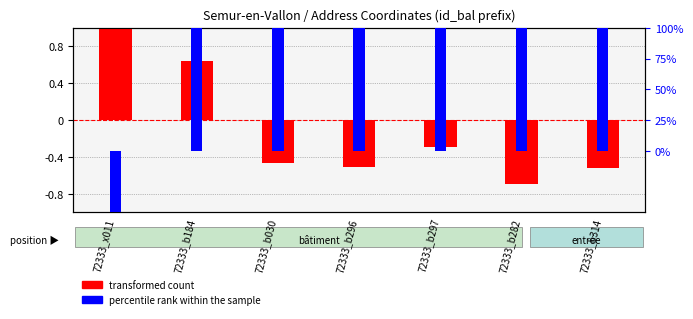

What is the difference between the transformed count values at 72333_b282 and 72333_b297?

0.4